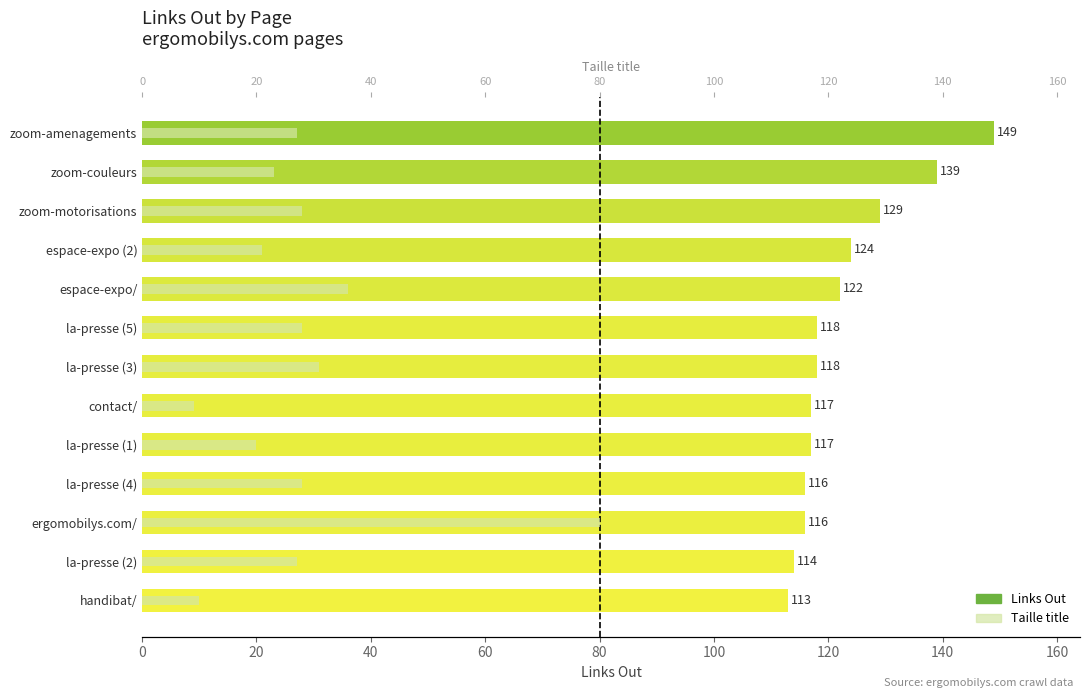

At how many categories does at least one series exceed 141?

1